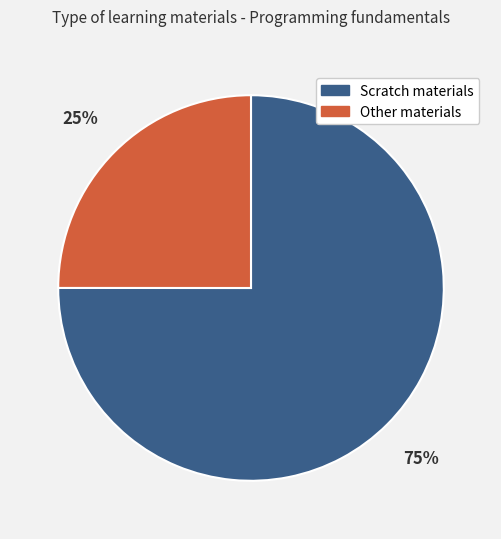

The Other materials slice represents 20% of the pie. True or false?

False